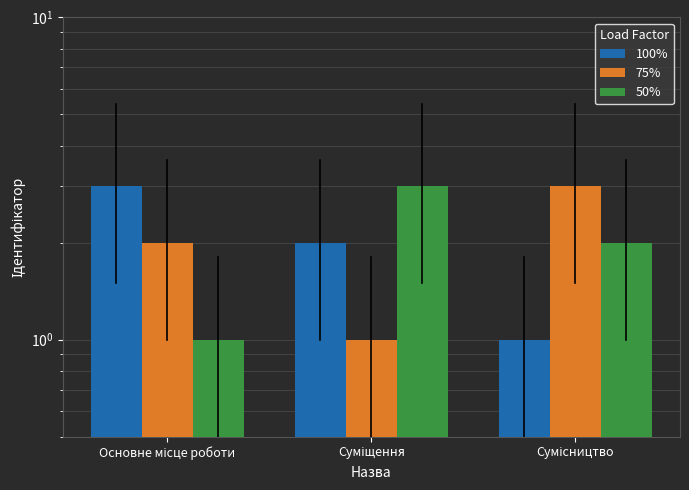

What is the greatest value displayed?

3